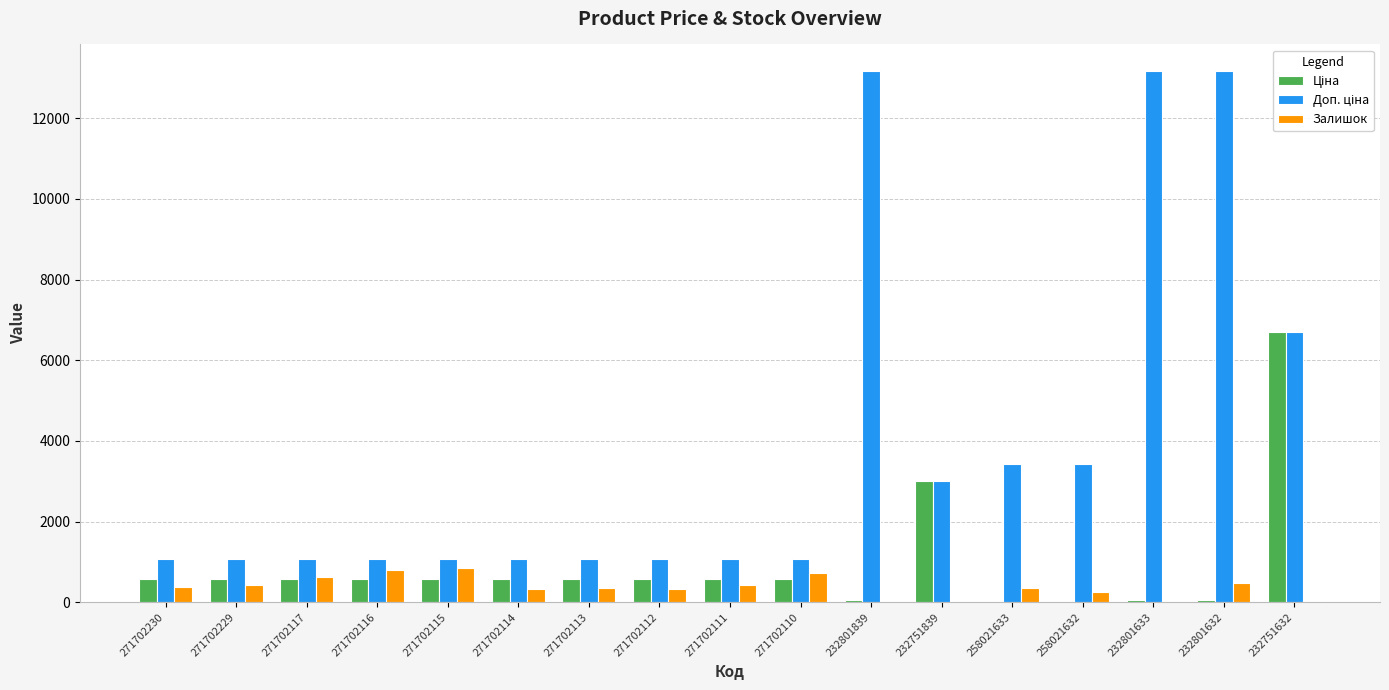

What is the maximum value shown in the chart?

13171.5